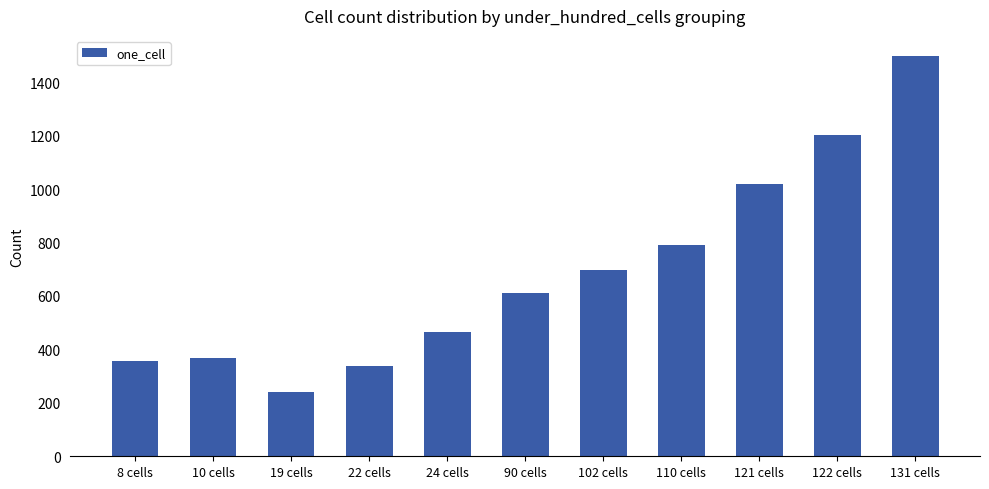

How many data points are above 609?

6